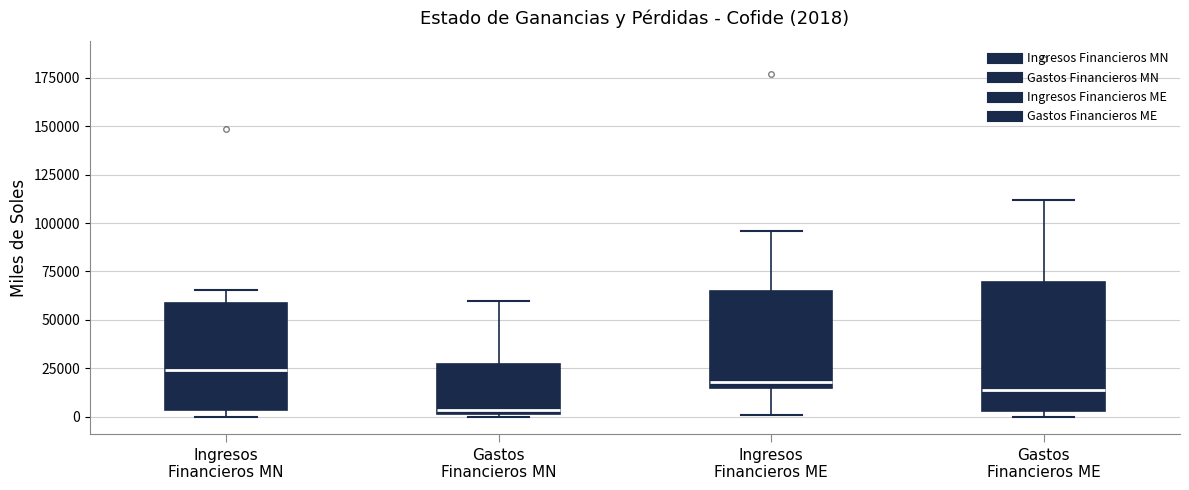

Comparing the boxes themselves (not the whiskers), which one is the tallest?

Gastos Financieros ME